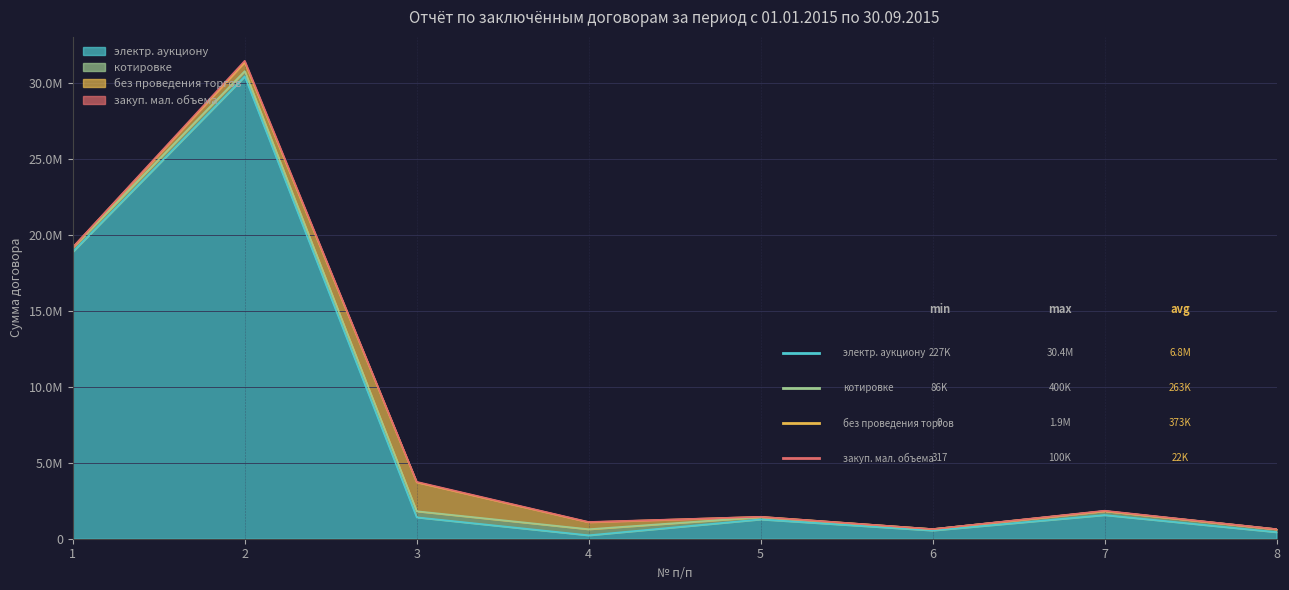

Reading left to right, transcribe all the data shown in this chart.

электр. аукциону: 1=18888000.0	2=30435158.0	3=1409017.5	4=226683.3	5=1274574.1	6=545471.9	7=1561603.2	8=435709.3
котировке: 1=270000.0	2=348500.0	3=400000.0	4=400000.0	5=147500.0	6=86500.0	7=258000.0	8=190000.0
без проведения торгов: 1=24000.0	2=576266.7	3=1904914.3	4=460835.5	5=20874.4	6=0.0	7=0.0	8=0.0
закуп. мал. объема: 1=952.6	2=99999.0	3=31137.8	4=14471.8	5=317.4	6=317.4	7=24379.8	8=3600.0